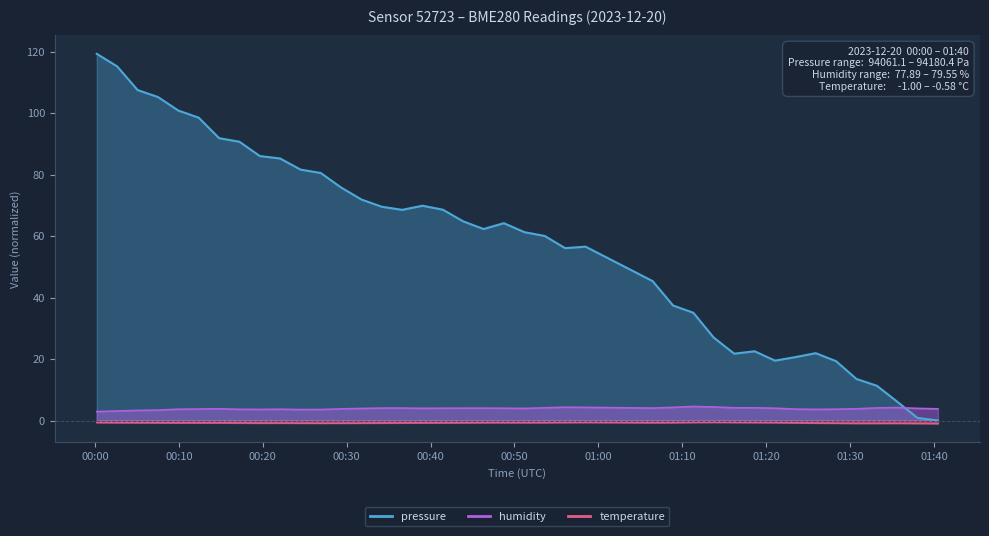

What is the maximum value for temperature?

-0.6